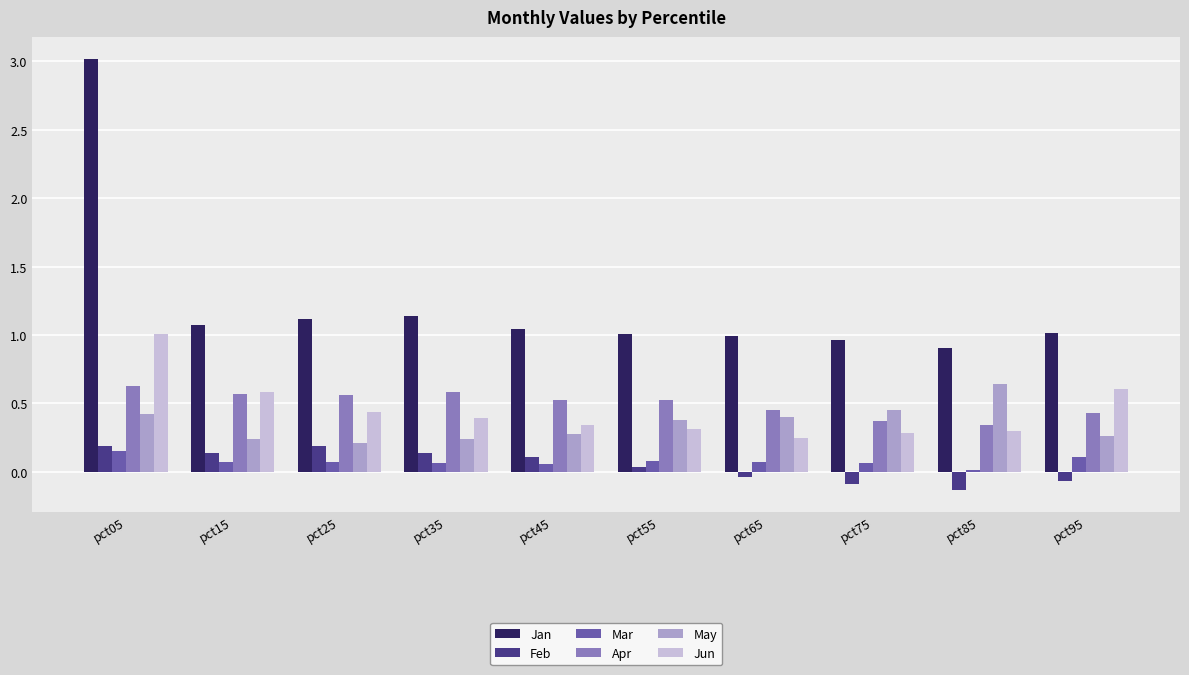

What is the sum of all Jan values?

12.3